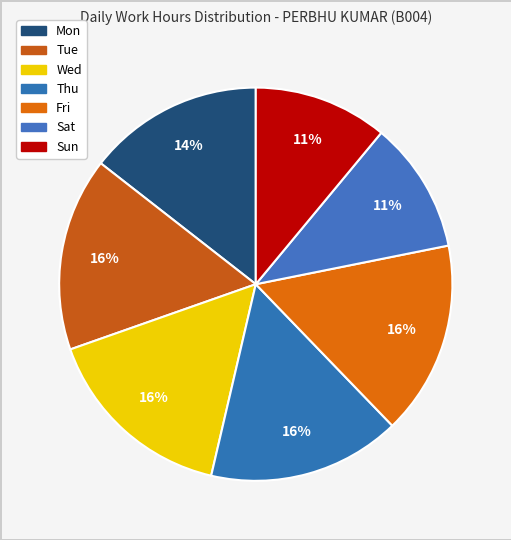

What portion of the pie excludes Sat?

89.2%